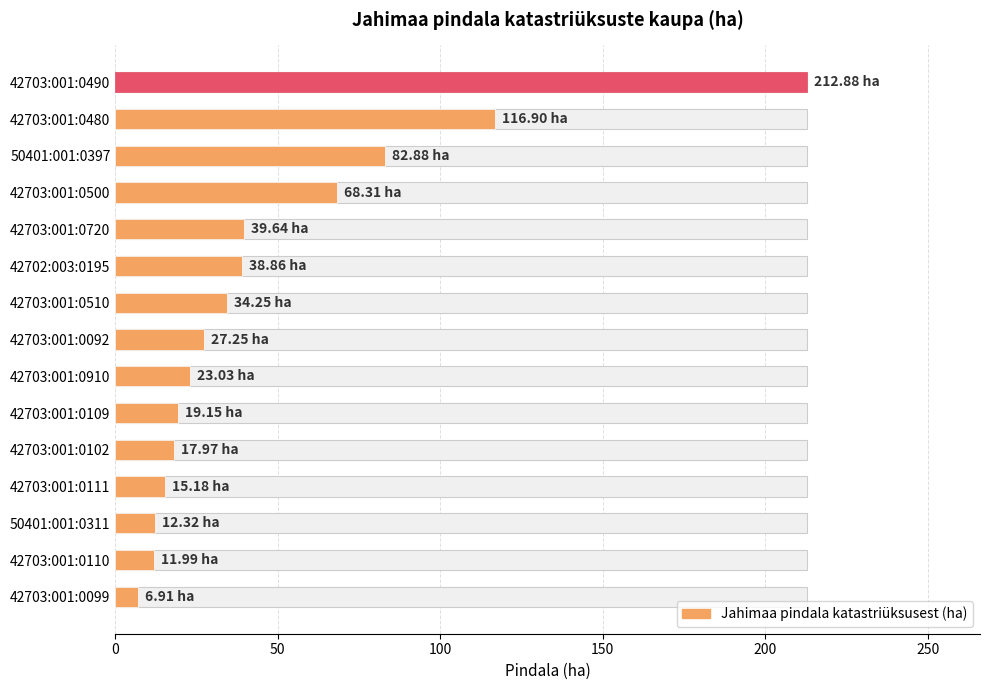

What is the minimum value shown in the chart?

6.9